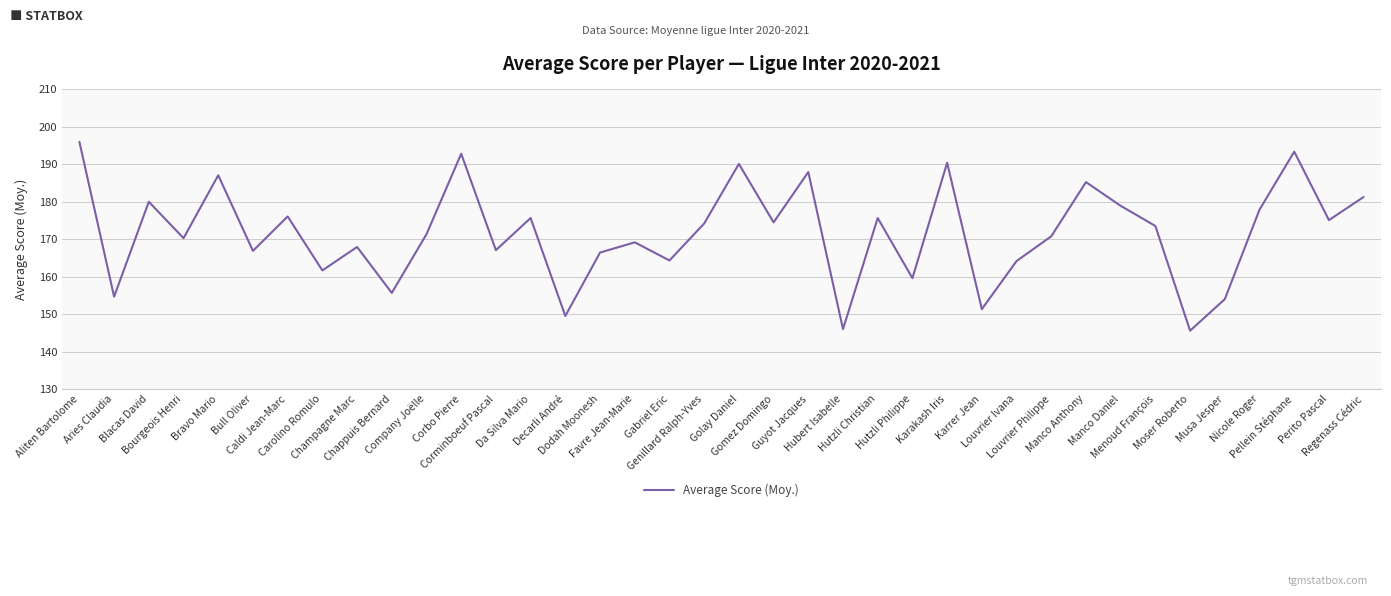

What is the greatest value displayed?

196.0